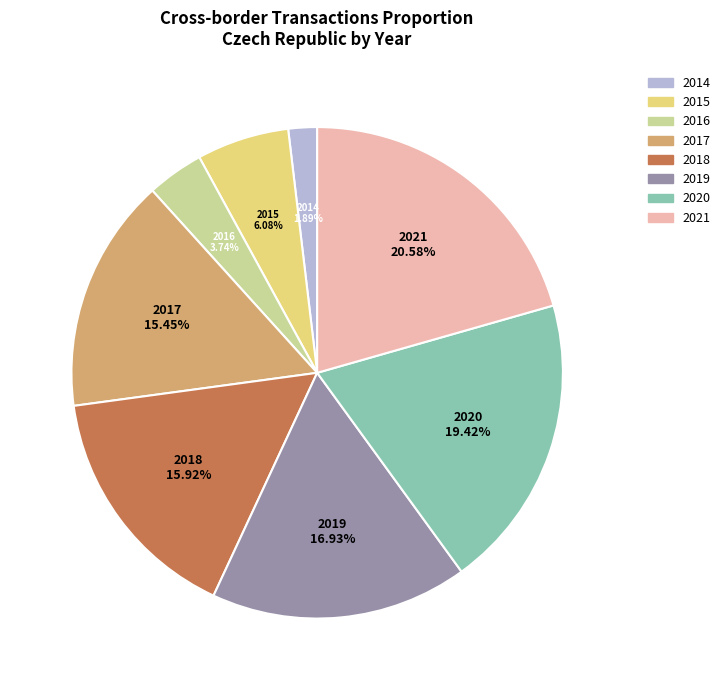

Does 2019 account for over 50% of the chart?

No